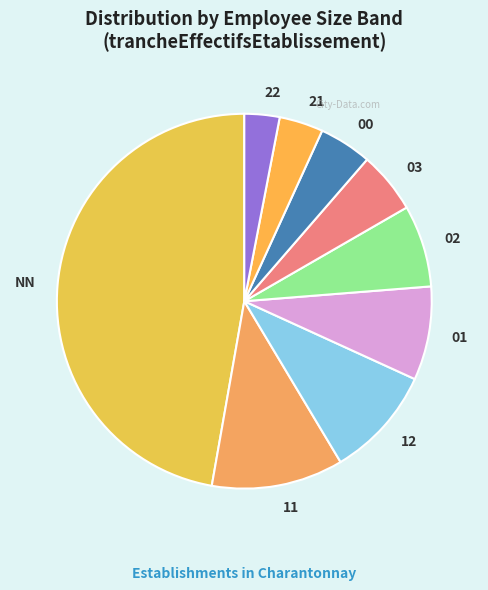

Do 21 and 12 together represent more than half of the pie?

No